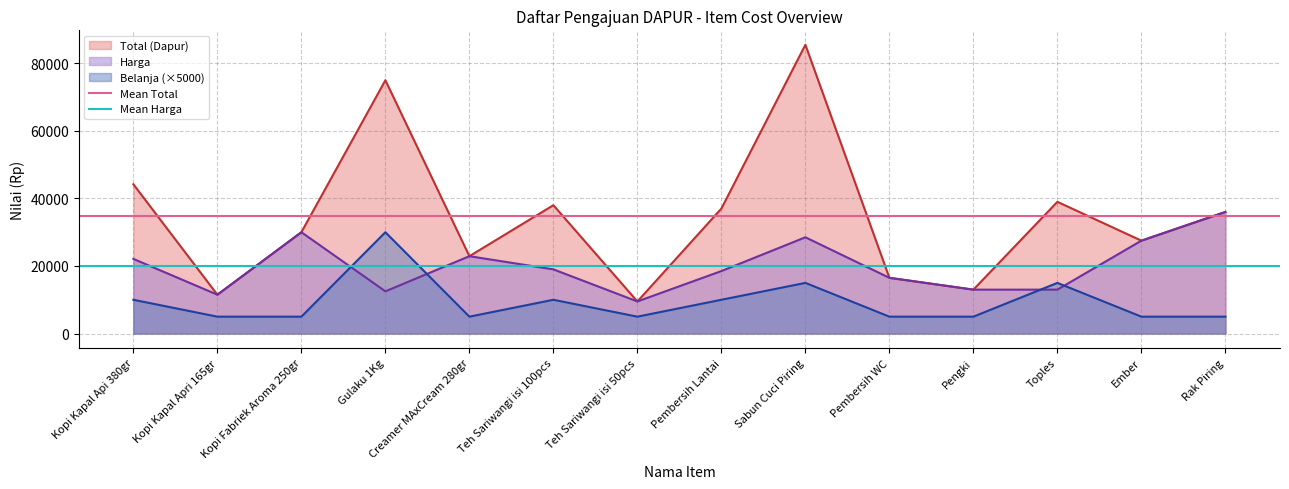

What is the highest value of the Mean Total series?

34685.7